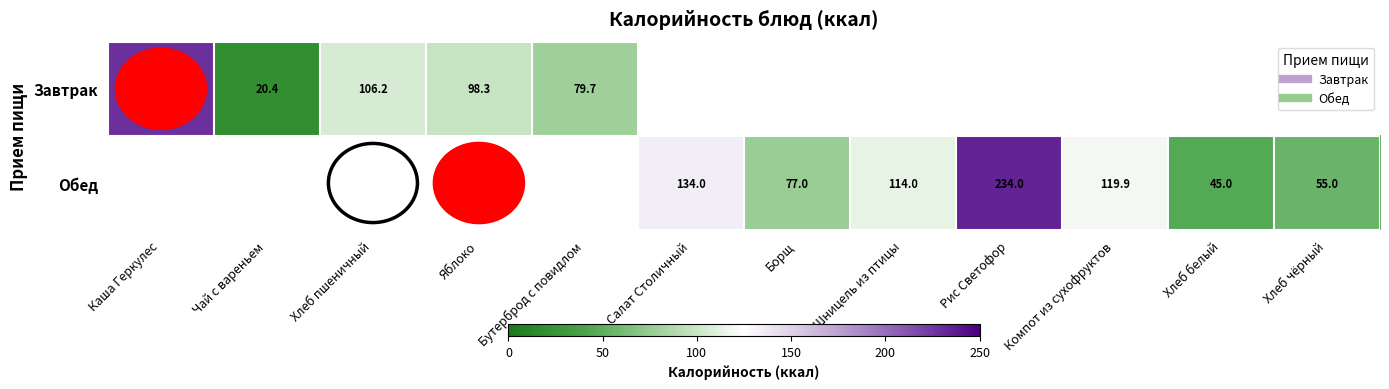

Which has a higher value, Чай с вареньем or Хлеб пшеничный?

Хлеб пшеничный